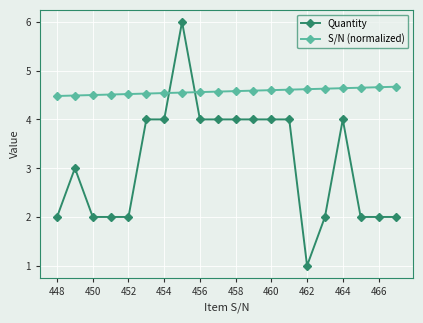

Rank the series by their maximum value, from highest to lowest.

Quantity, S/N (normalized)